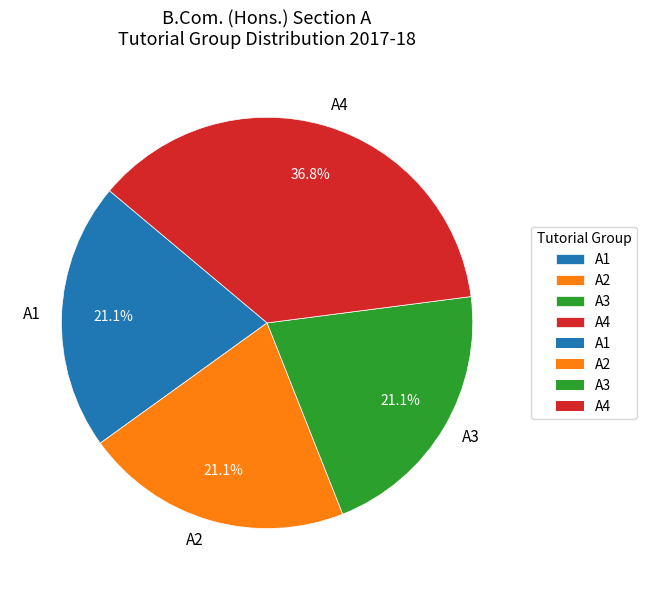

What percentage is the A1 slice, to the nearest percent?

21%